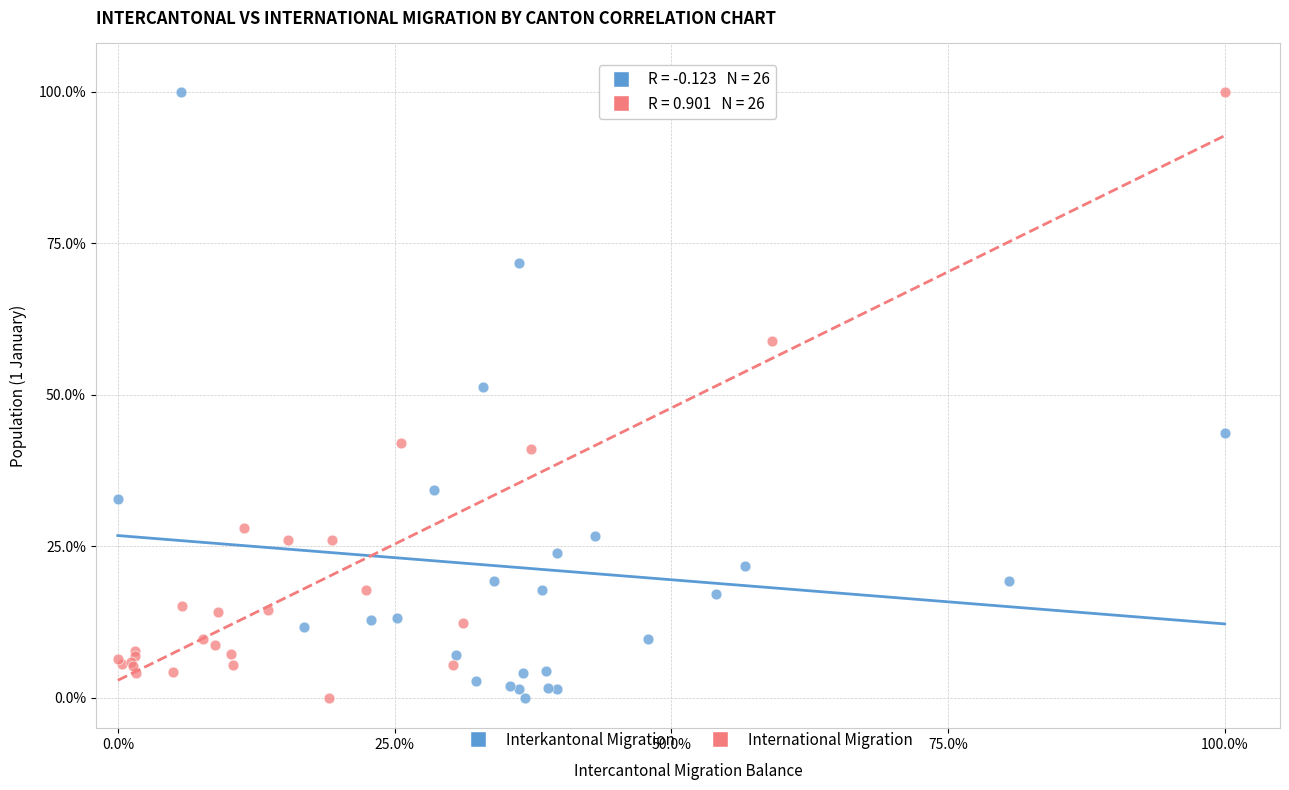

What are all the series names shown in the legend?

Interkantonal Migration, International Migration